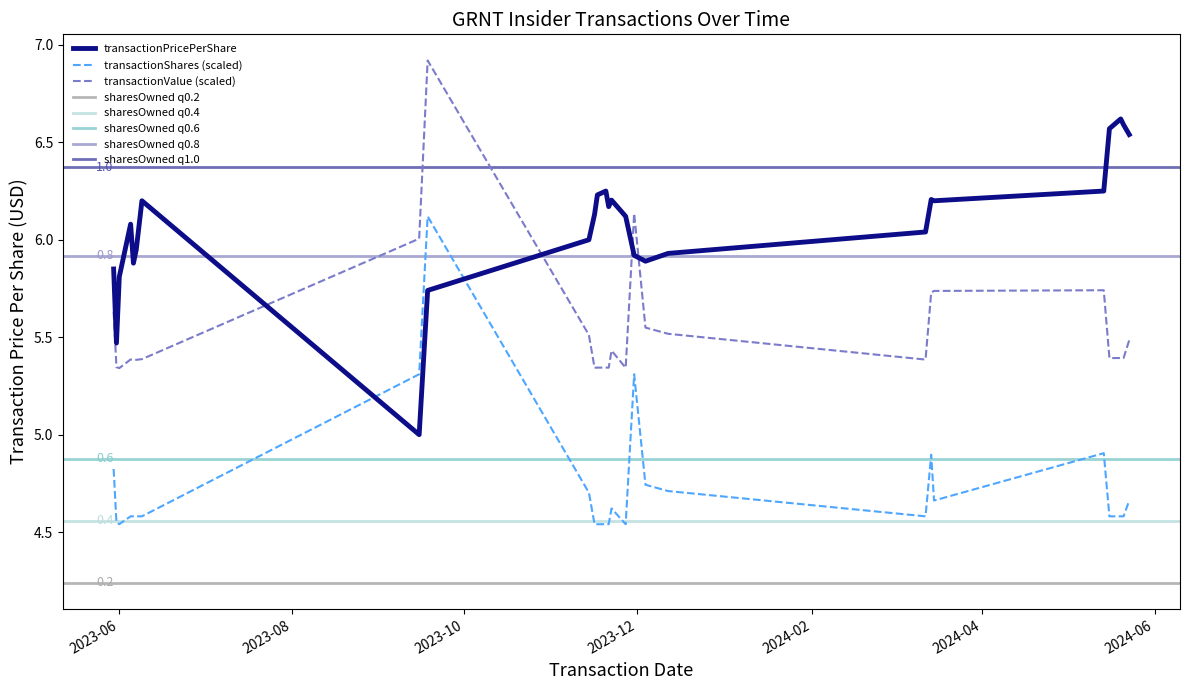

How many intersections are there between transactionPricePerShare and transactionShares?

2